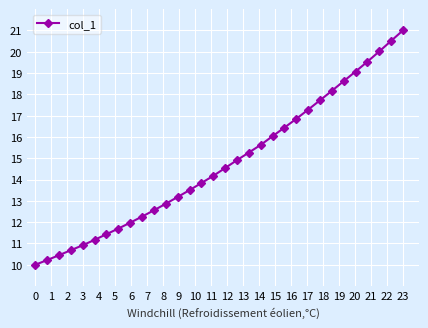

What is the difference between the maximum and minimum values?

11.0